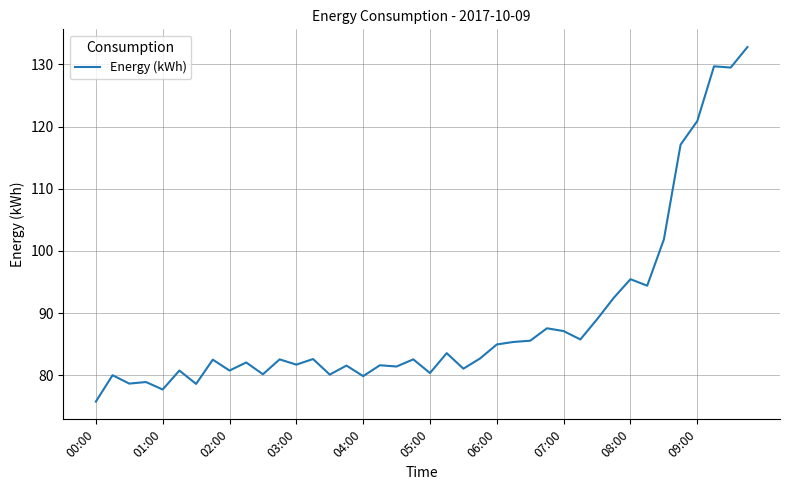

What is the smallest value displayed?

75.8